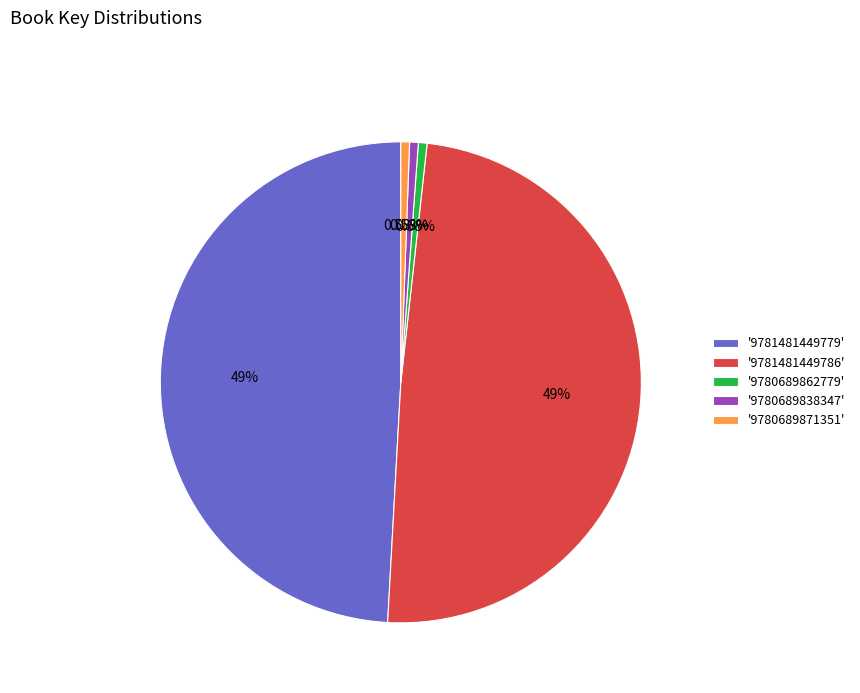

How many segments does this pie chart have?

5